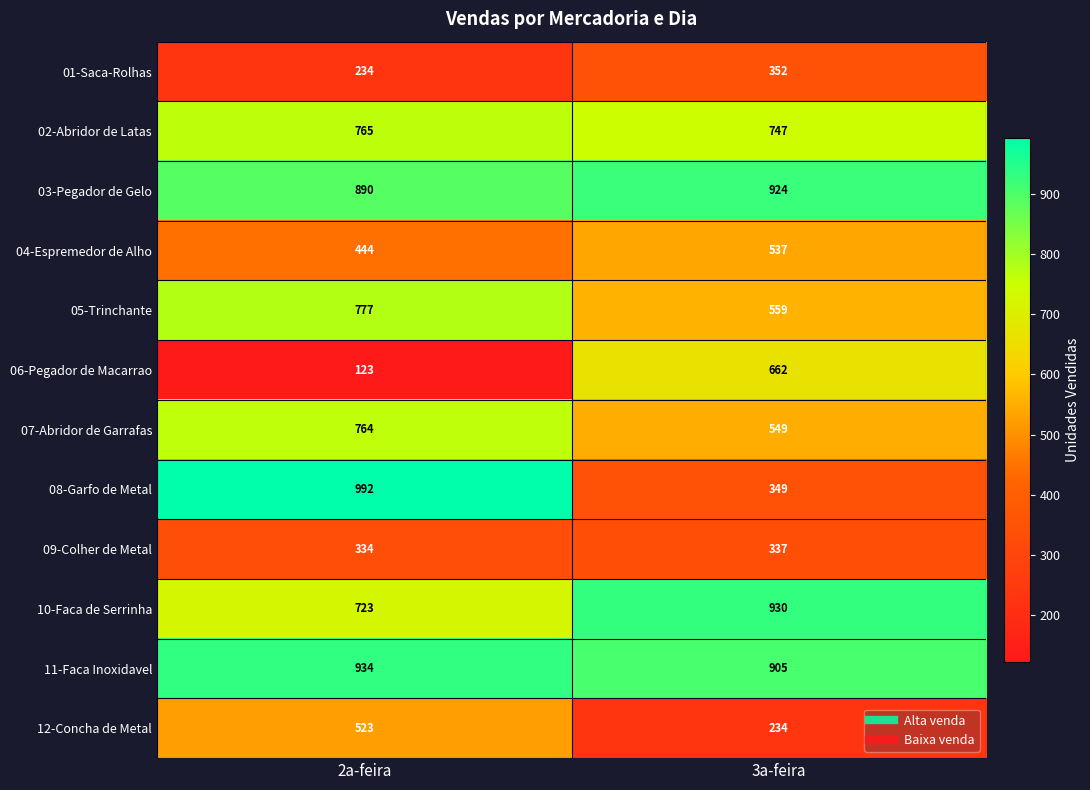

The 11-Faca Inoxidavel series shows 1451 at 3a-feira. True or false?

False